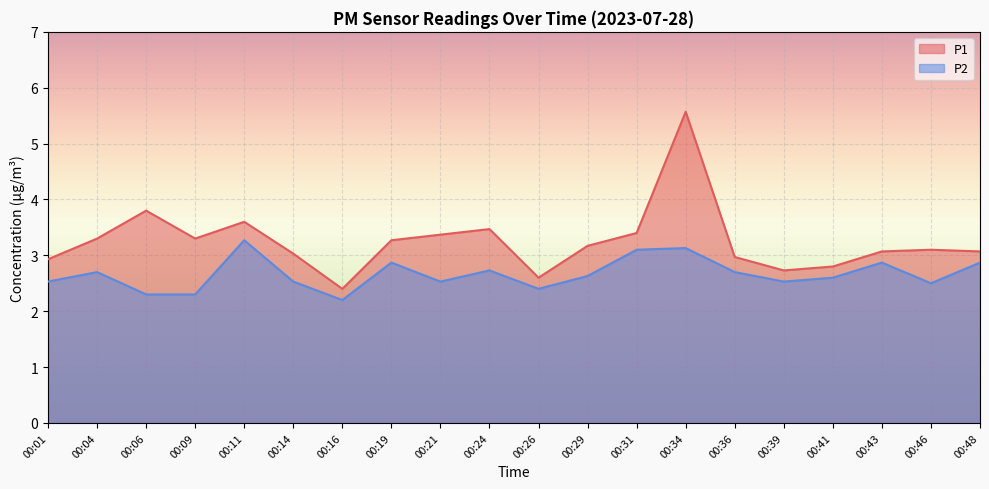

Which category has the highest value in the P2 series?

00:11